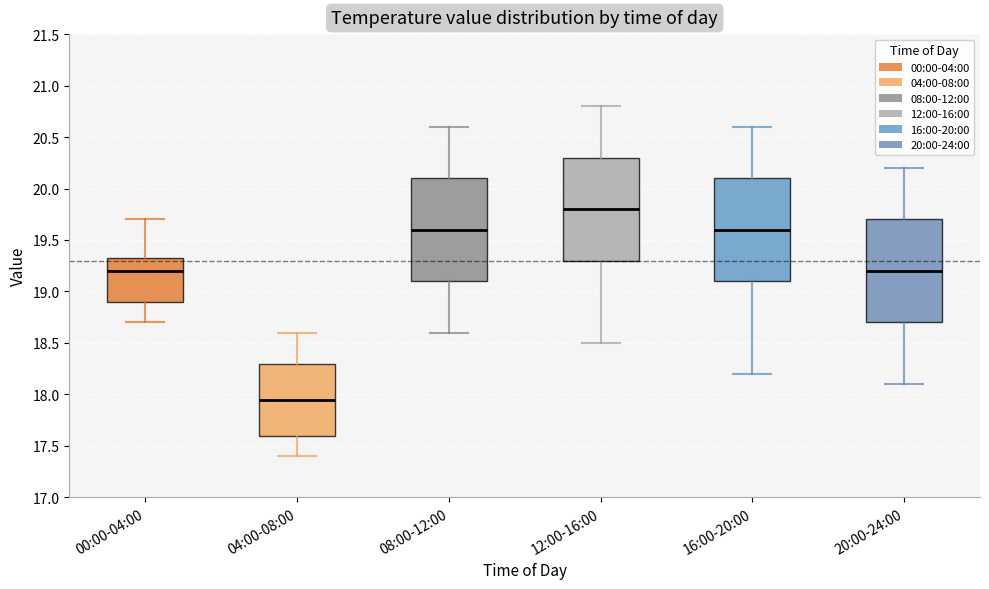

Where does the lower whisker of the box for 08:00-12:00 end on the y-axis? The values are not printed on the chart, so give them approximately, as read against the axis.

18.60